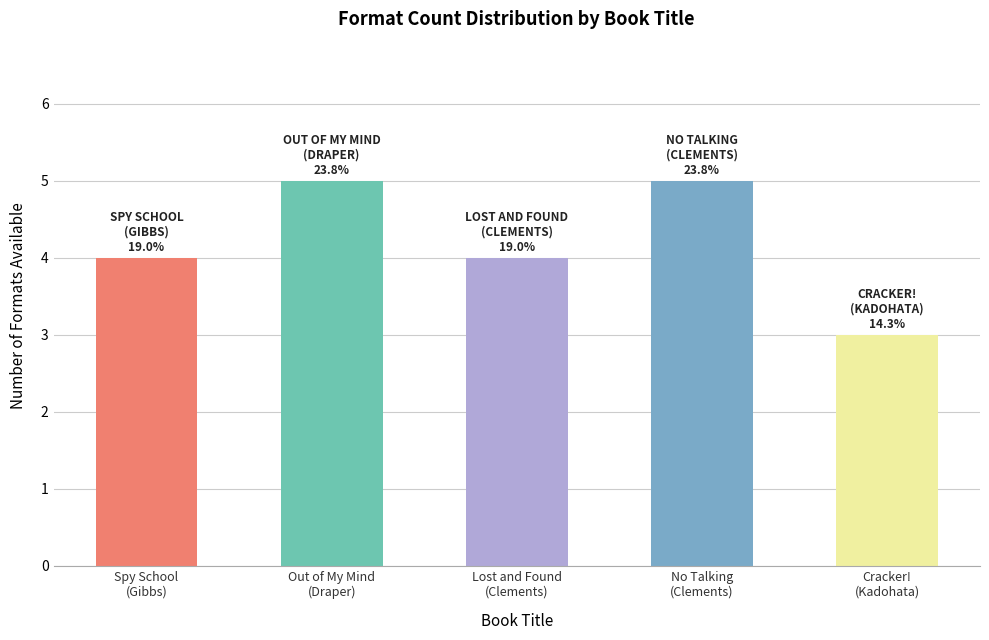

What is the greatest value displayed?

5